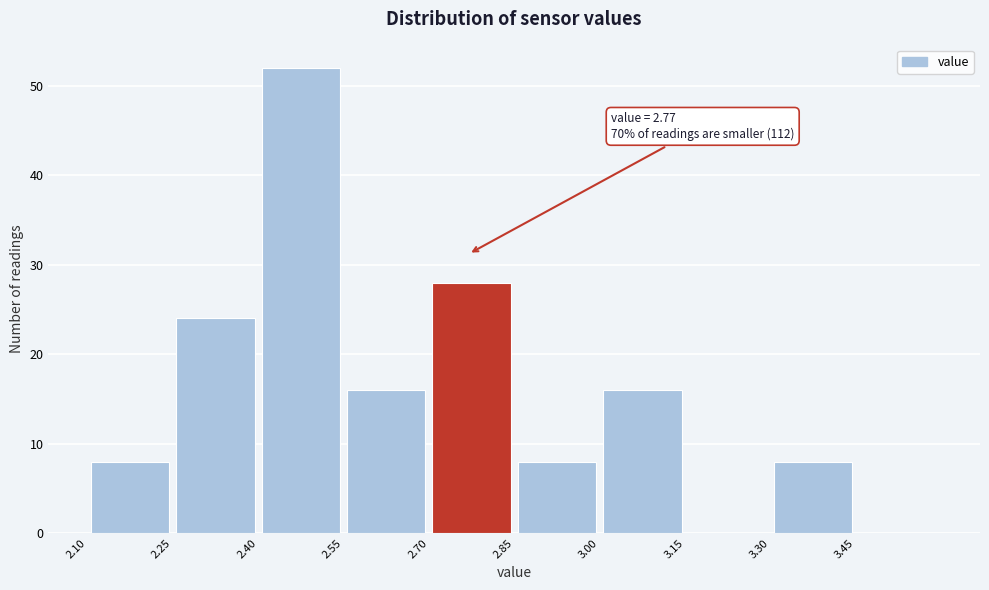

Over which range of the x-axis is the bar tallest?

2.40 to 2.55